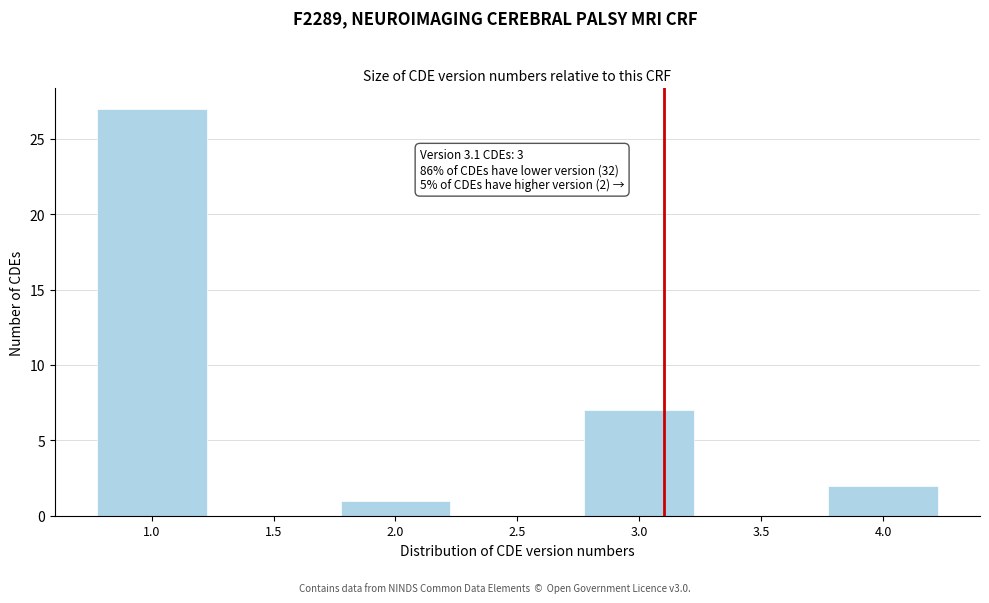

Over which range of the x-axis is the bar tallest?

0.75 to 1.25